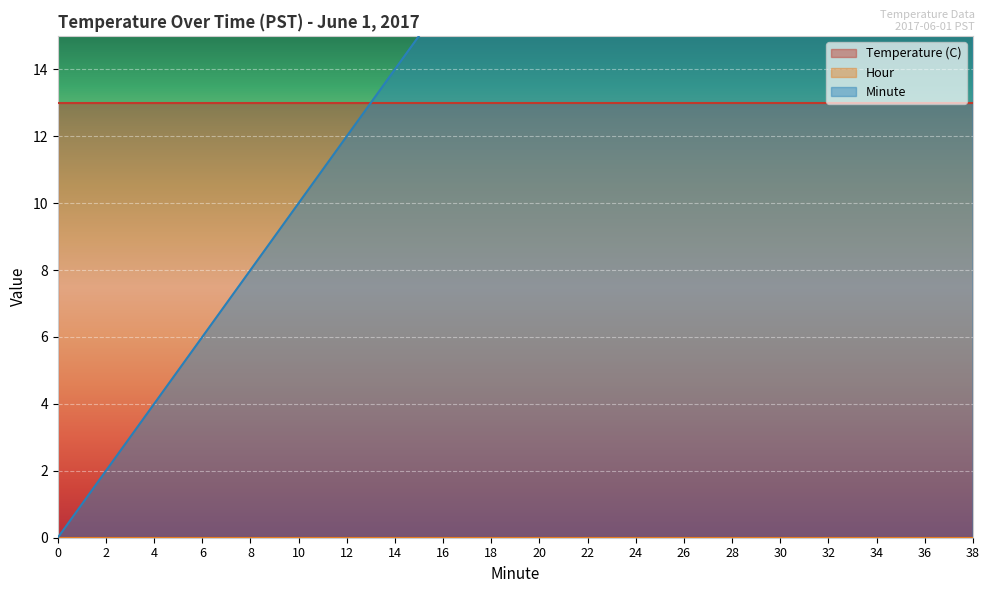

How many data points does each series have?

20